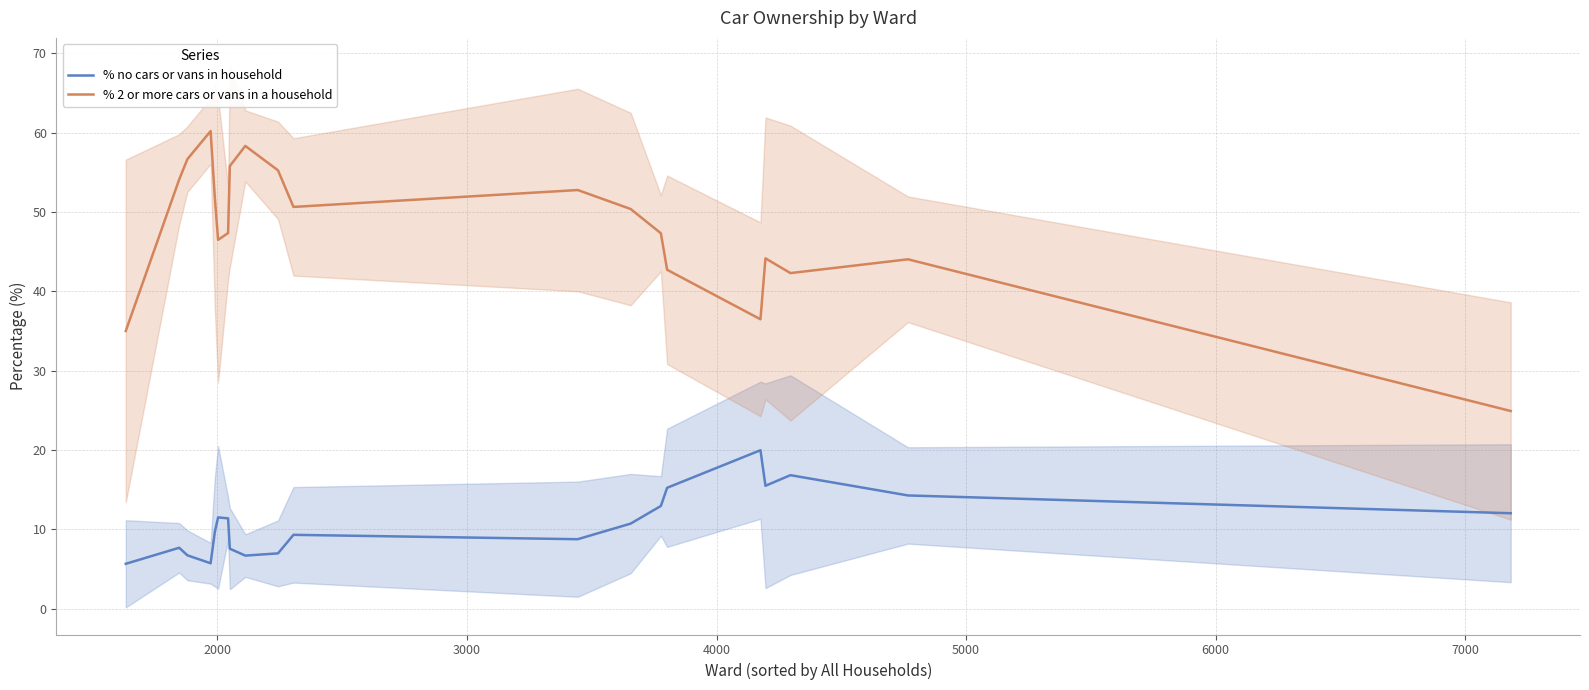

What is the lowest value of the % no cars or vans in household series?

5.6